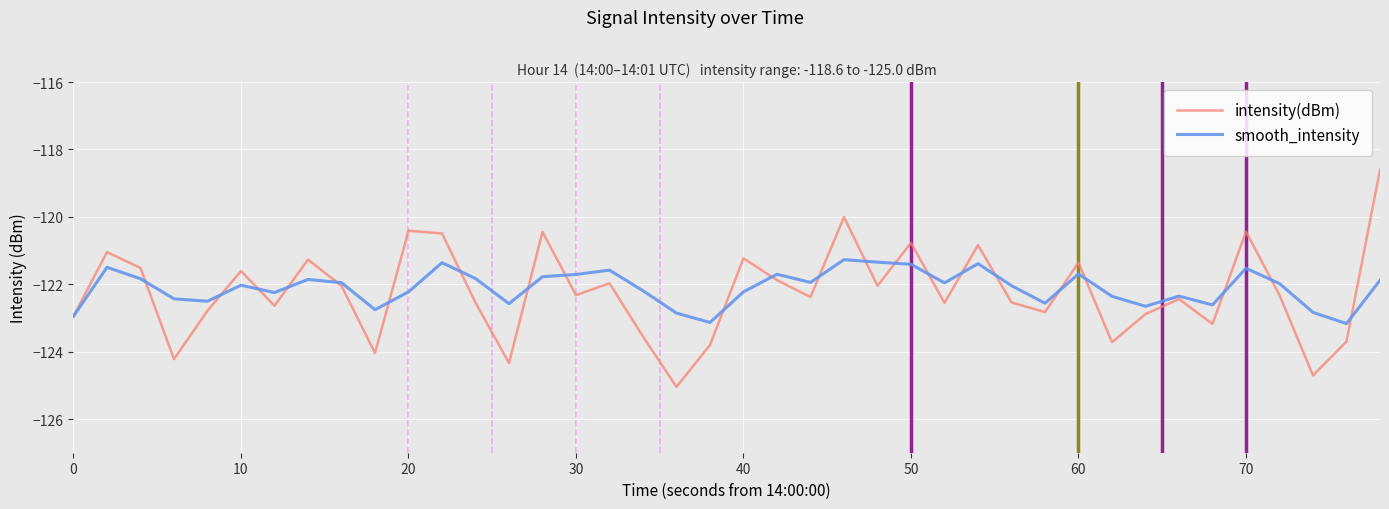

List the series in order of their peak value, lowest first.

smooth_intensity, intensity(dBm)